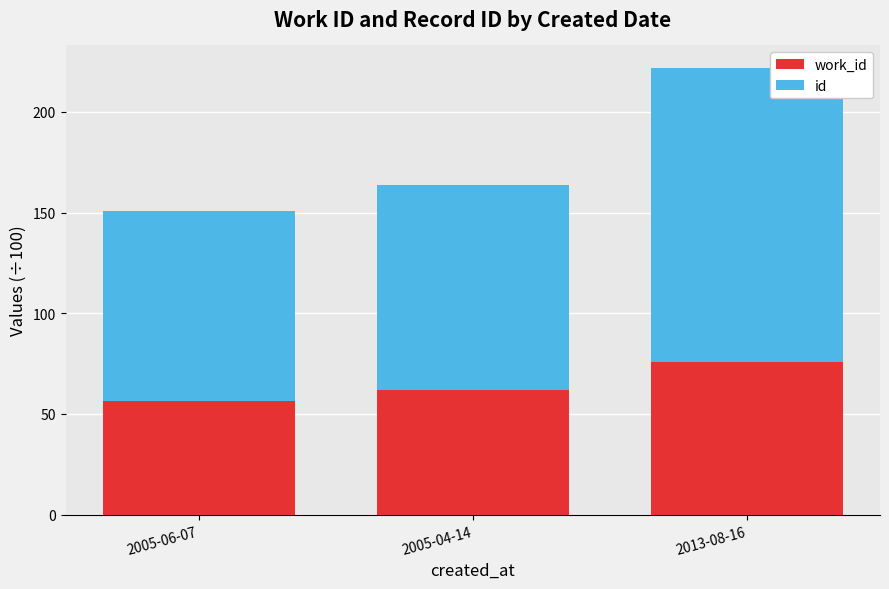

At which category is the sum across all series the highest?

2013-08-16